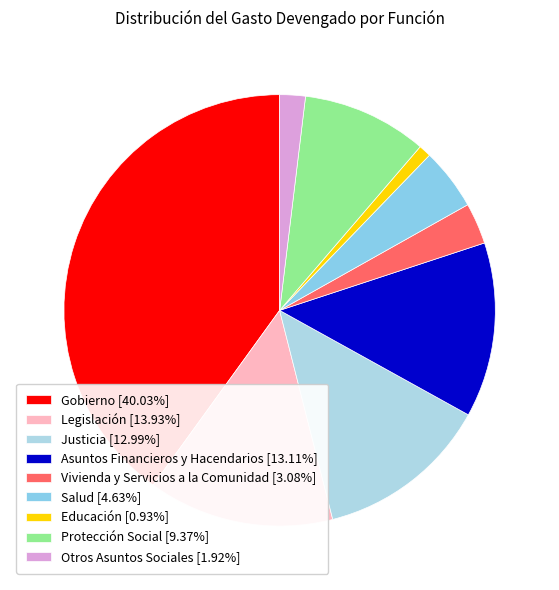

What is the change in value from Legislación to Protección Social?

-274384.7